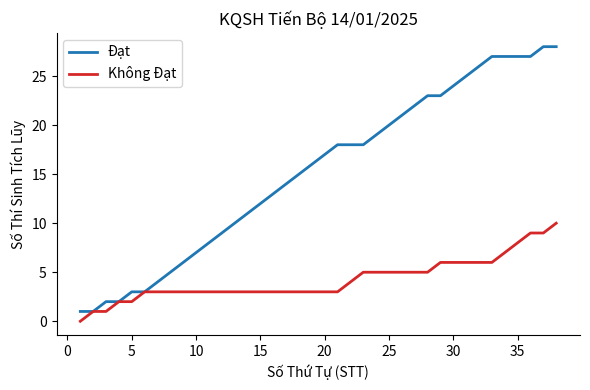

Which series has the largest range (max minus min)?

Đạt